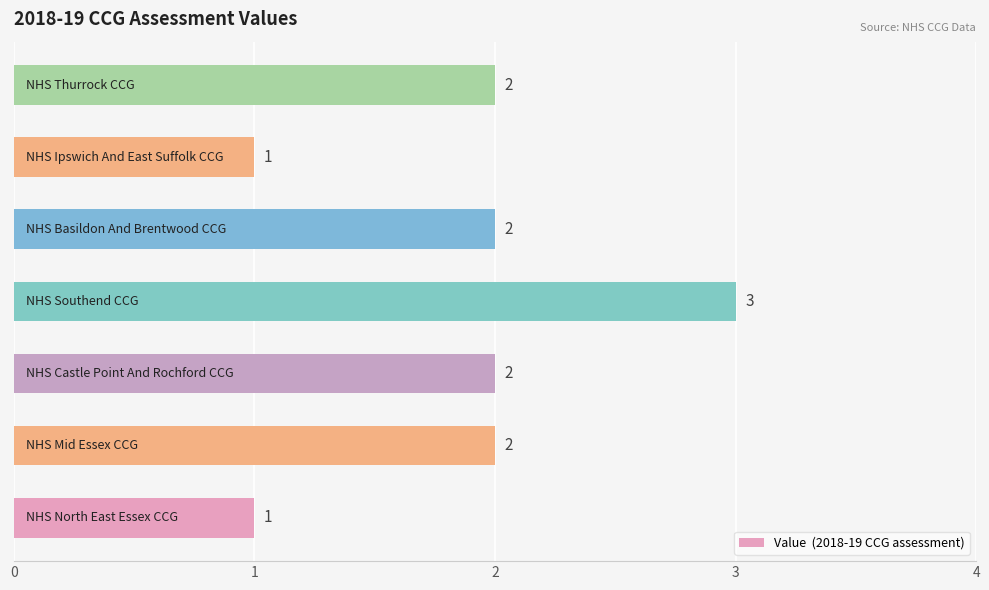

Reading bottom to top, transcribe all the data shown in this chart.

1	2	2	3	2	1	2